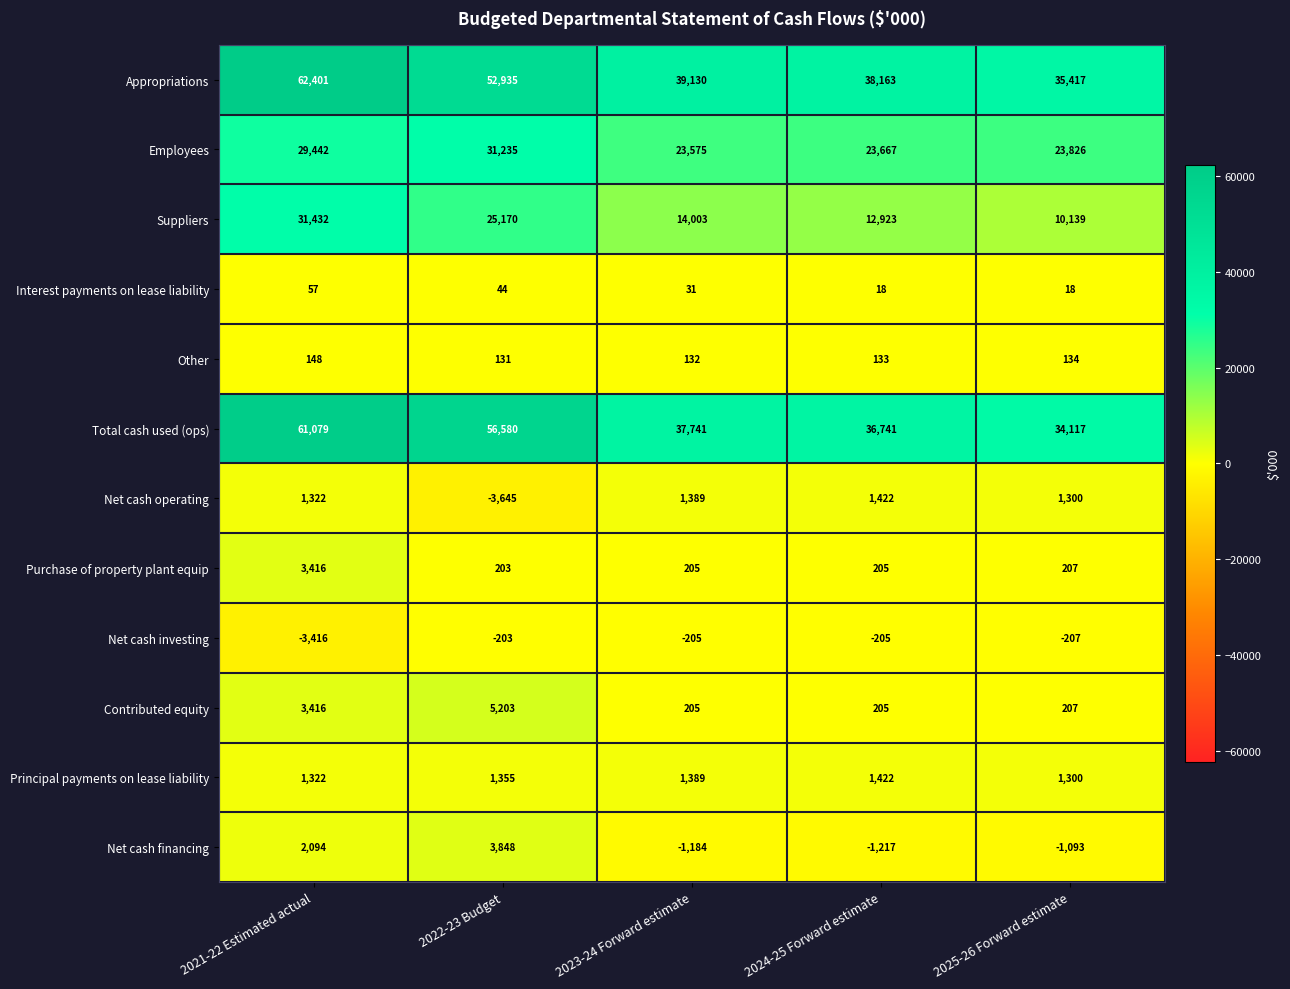

True or false: Total cash used (ops) has a value of 23707 at 2023-24 Forward estimate.

False